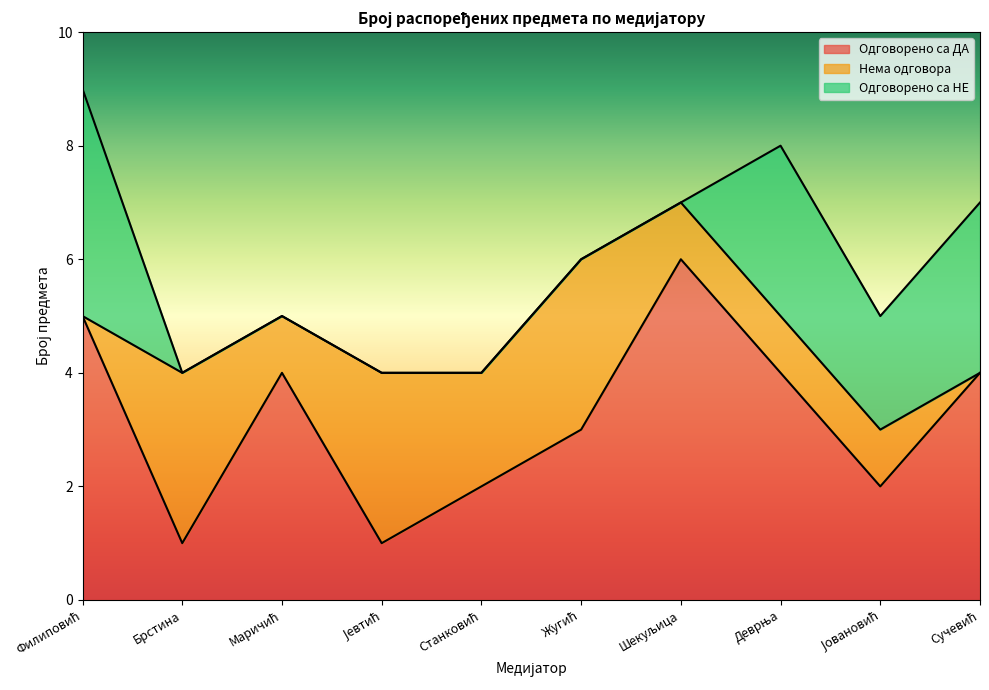

What is the greatest value displayed?

6